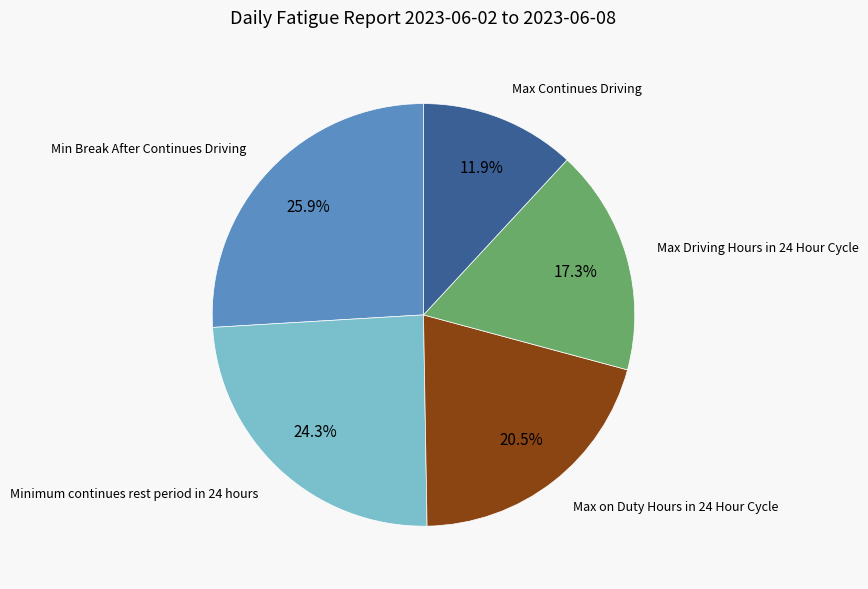

The Max Continues Driving slice represents 12% of the pie. True or false?

True